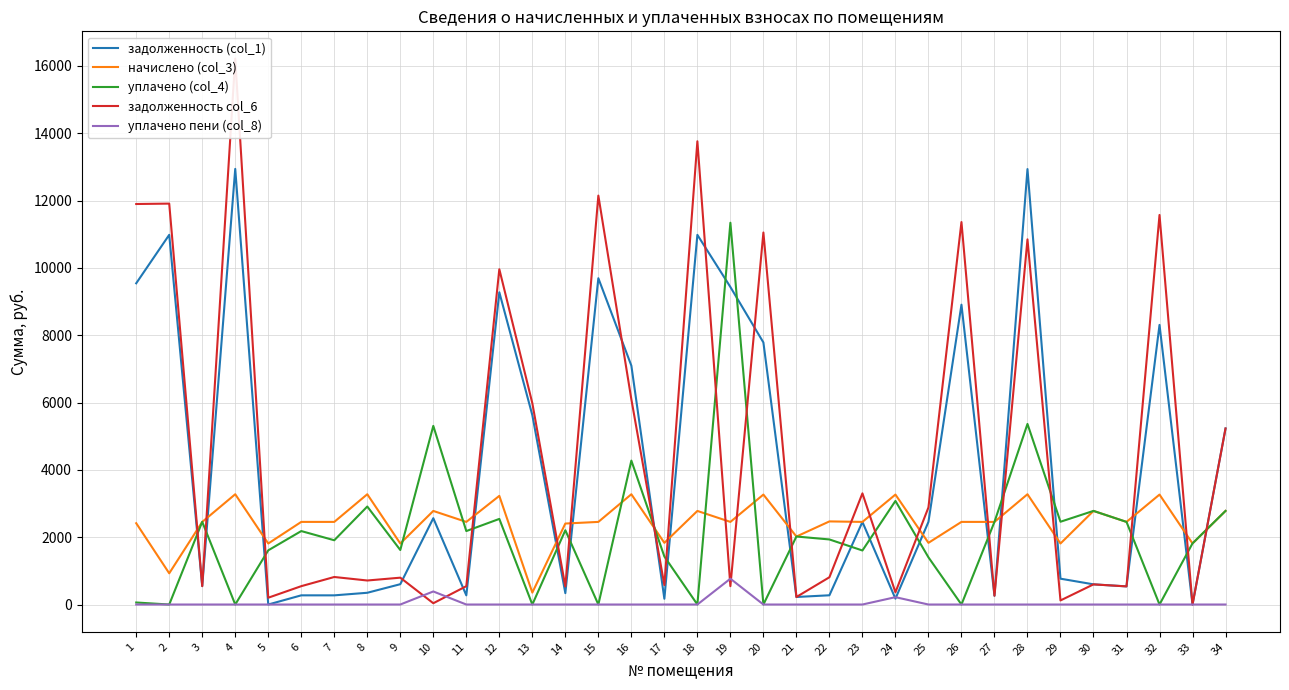

What is the spread (max minus min) of values at 28?

12935.8